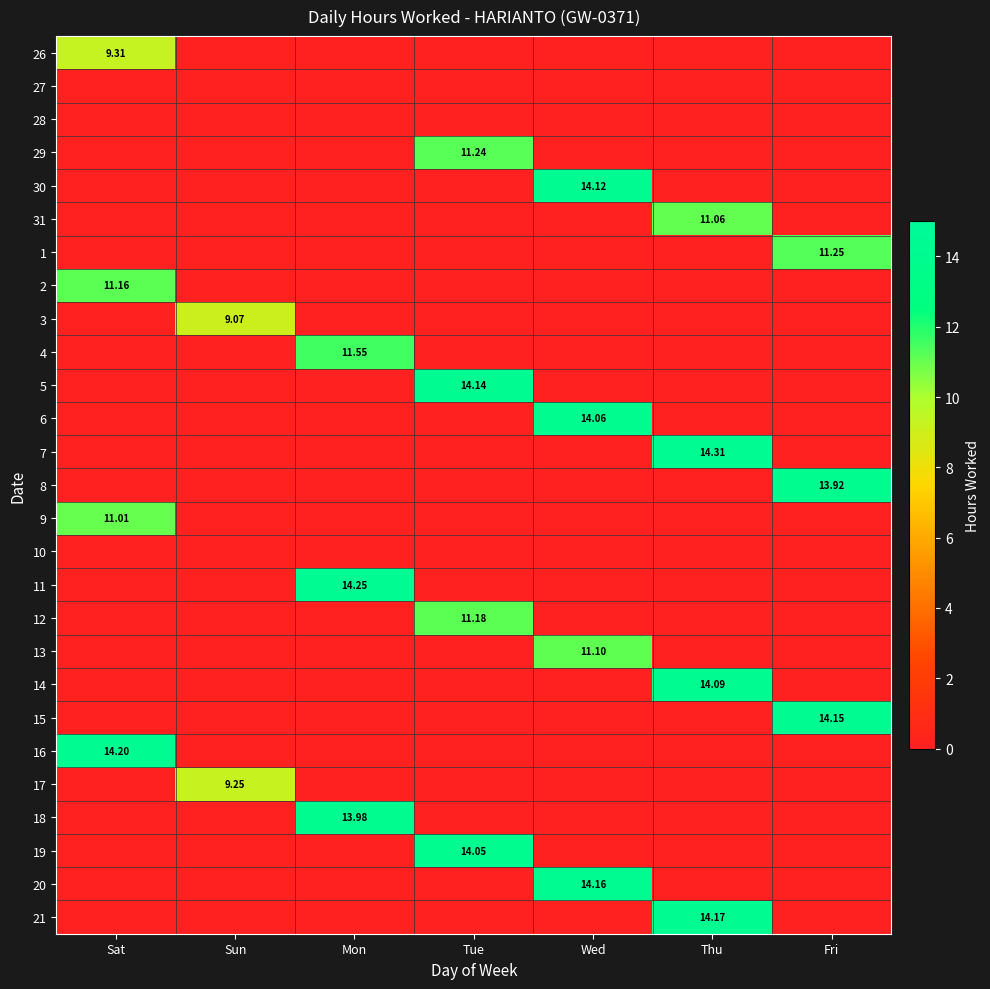

How many categories are shown in the chart?

7